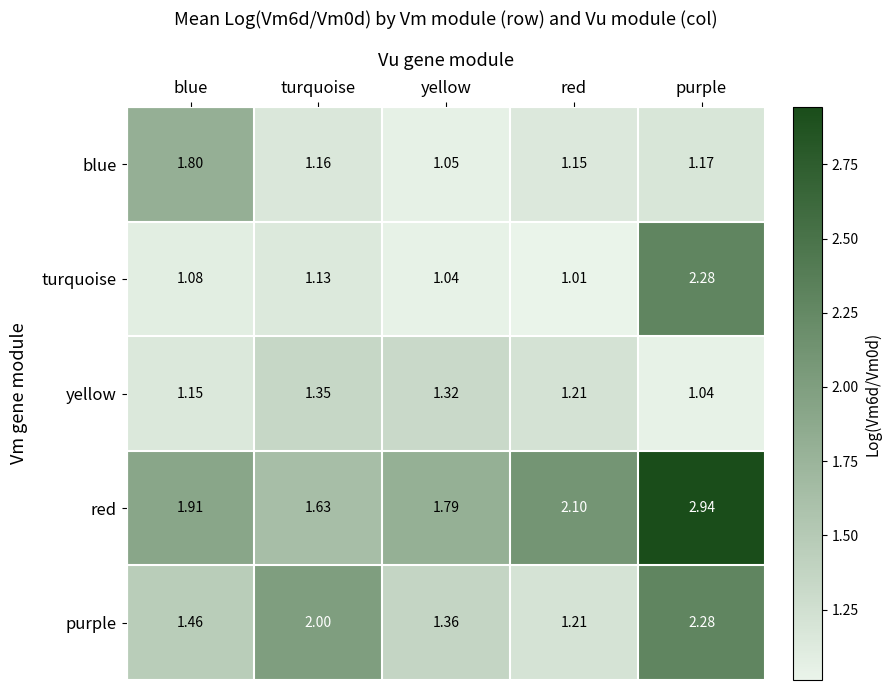

At which category does the chart reach its peak across all series?

purple